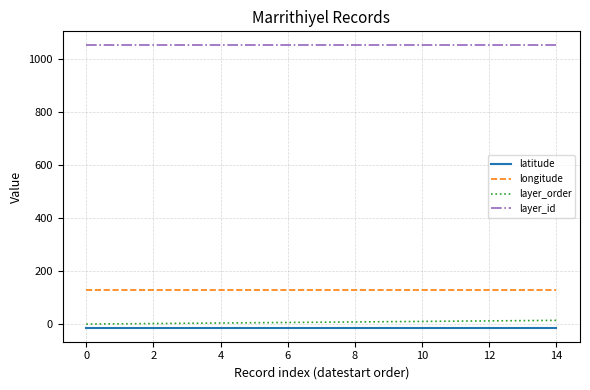

Which series has the largest total across all categories?

layer_id